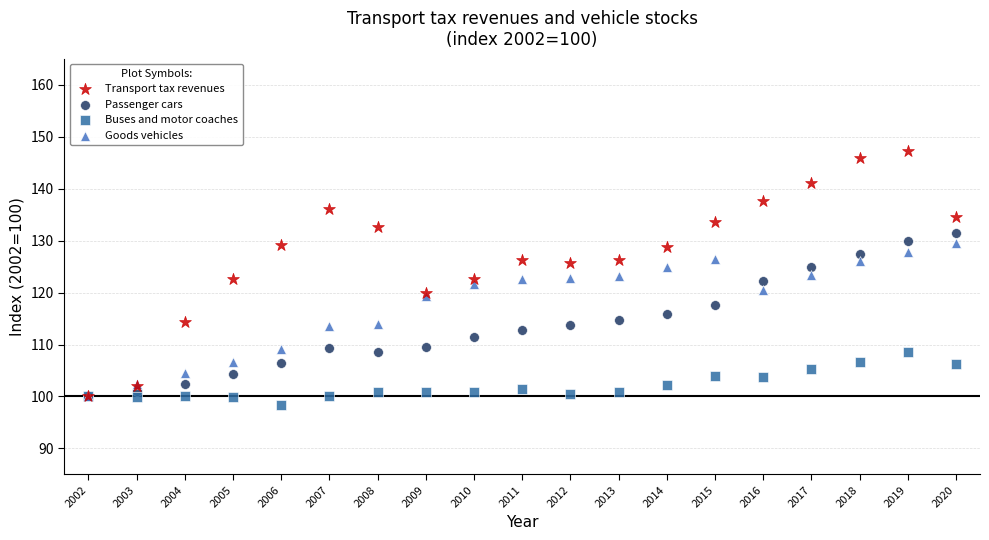

Which series reaches the maximum Y coordinate?

Transport tax revenues